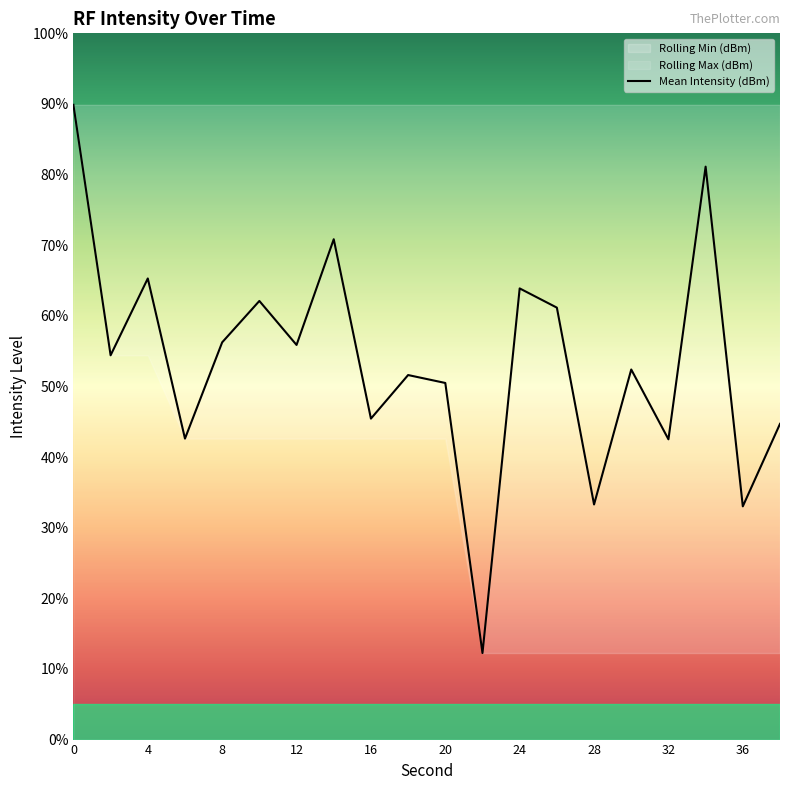

The chart shows a value of 31.2 at 4. True or false?

False